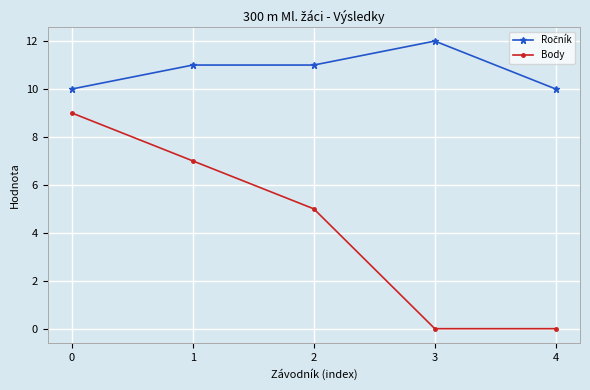

What is the maximum value shown in the chart?

12